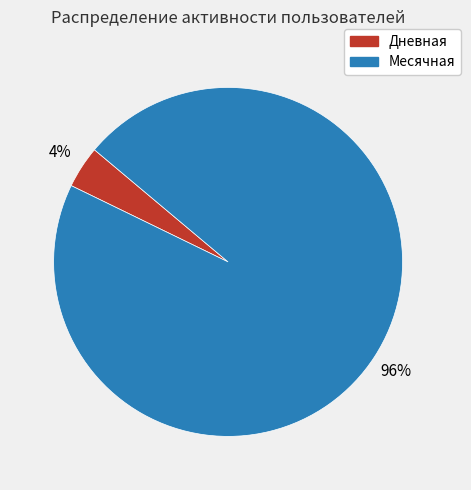

What is the majority slice?

Месячная